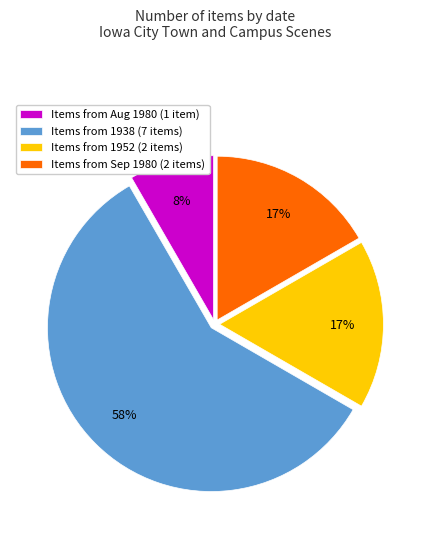

Which slice is the smallest?

Items from Aug 1980 (1 item)